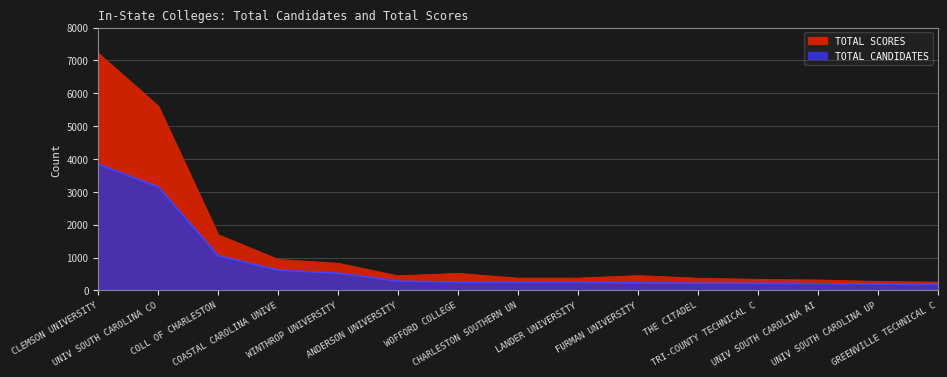

Does the chart have visible grid lines?

Yes